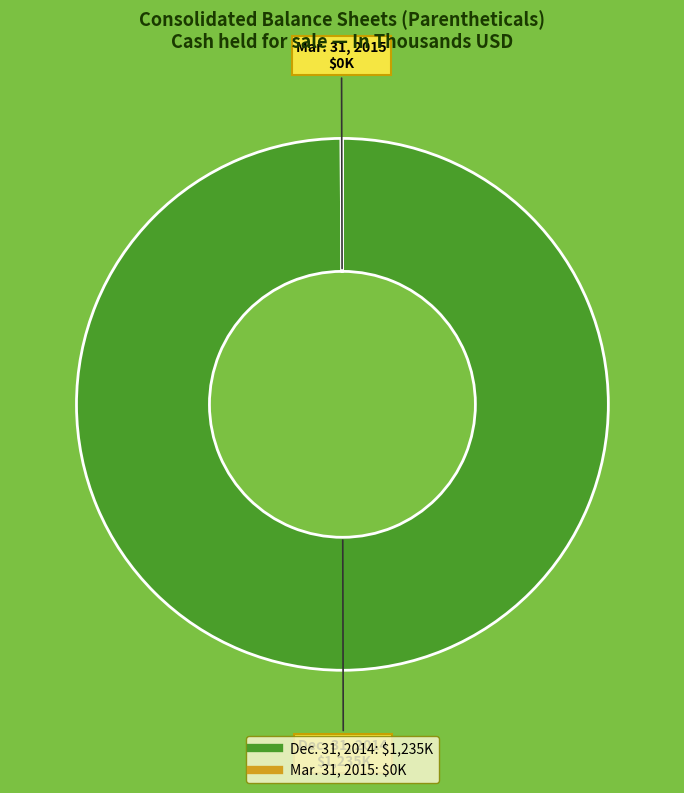

Is there a majority slice in this chart?

Yes